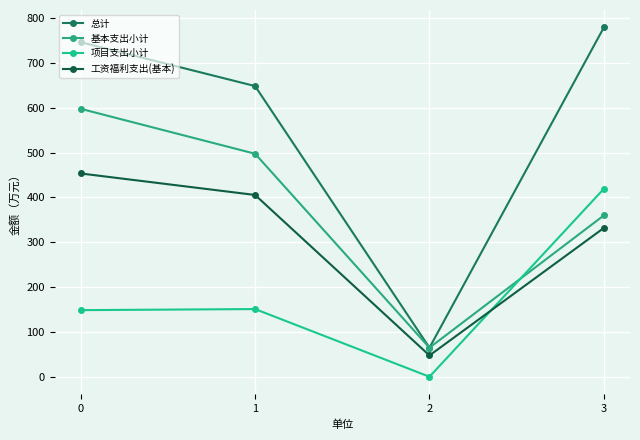

Which category has the highest value in the 总计 series?

3